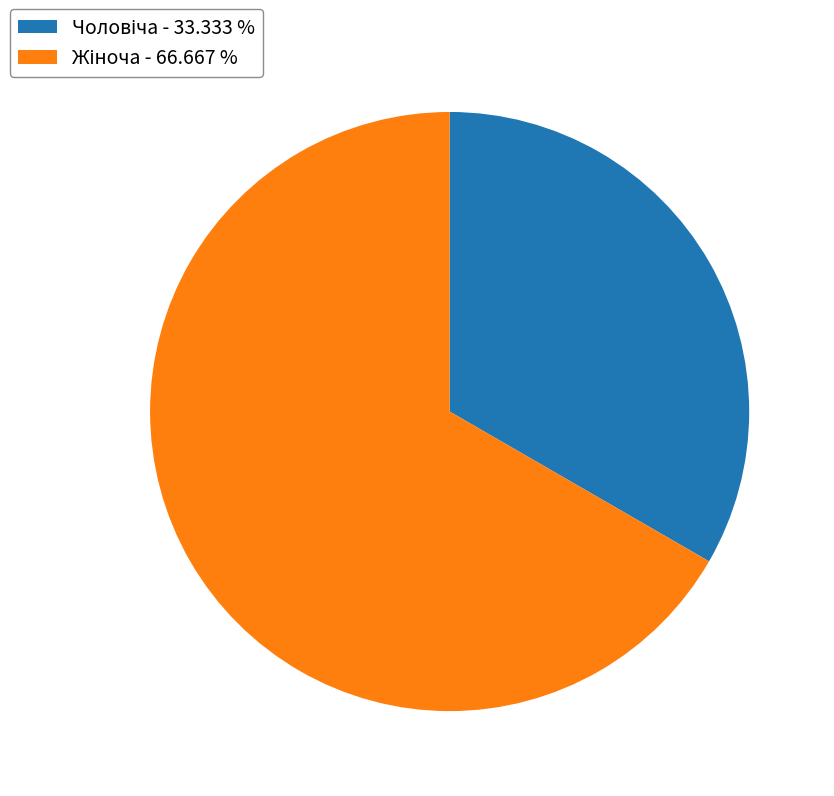

Is there any slice that represents more than half of the pie?

Yes